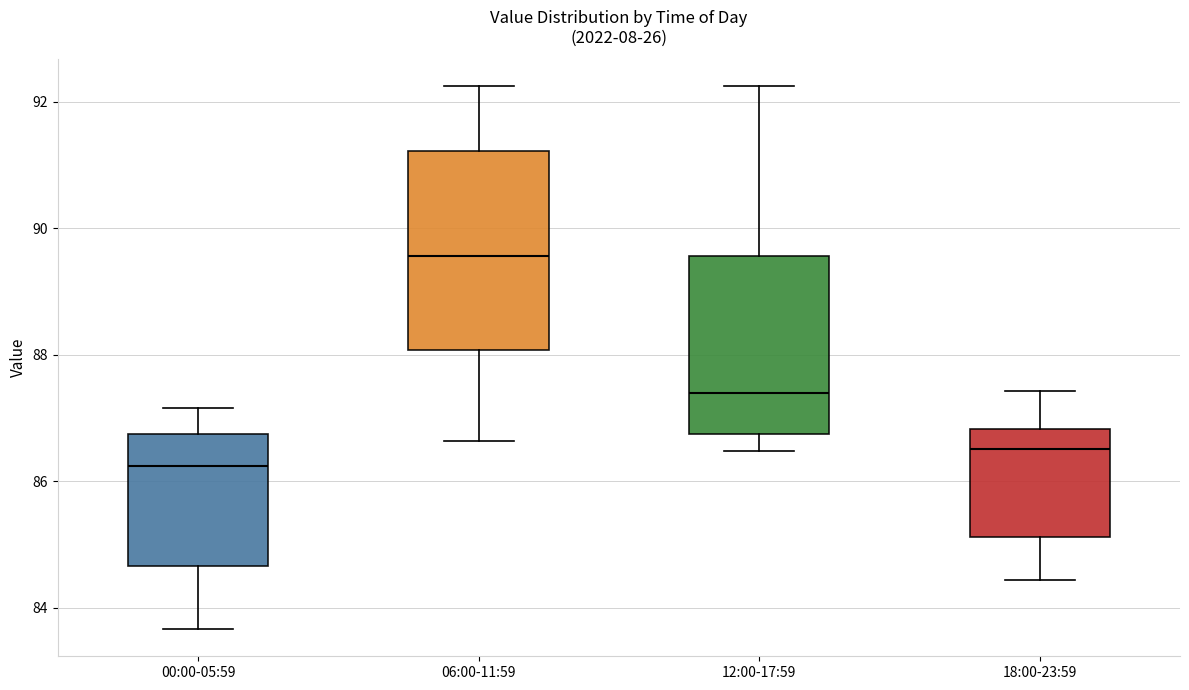

Reading left to right, read every box against the y-axis: the position of its median line, the range the box covers, and the ends of its whiskers. The values are not printed on the chart, so give them approximately, as read against the axis.

00:00-05:59: median 86.2, box 84.6 to 86.8, whiskers 83.6 to 87.2
06:00-11:59: median 89.6, box 88.0 to 91.2, whiskers 86.6 to 92.2
12:00-17:59: median 87.4, box 86.8 to 89.6, whiskers 86.4 to 92.2
18:00-23:59: median 86.6, box 85.2 to 86.8, whiskers 84.4 to 87.4